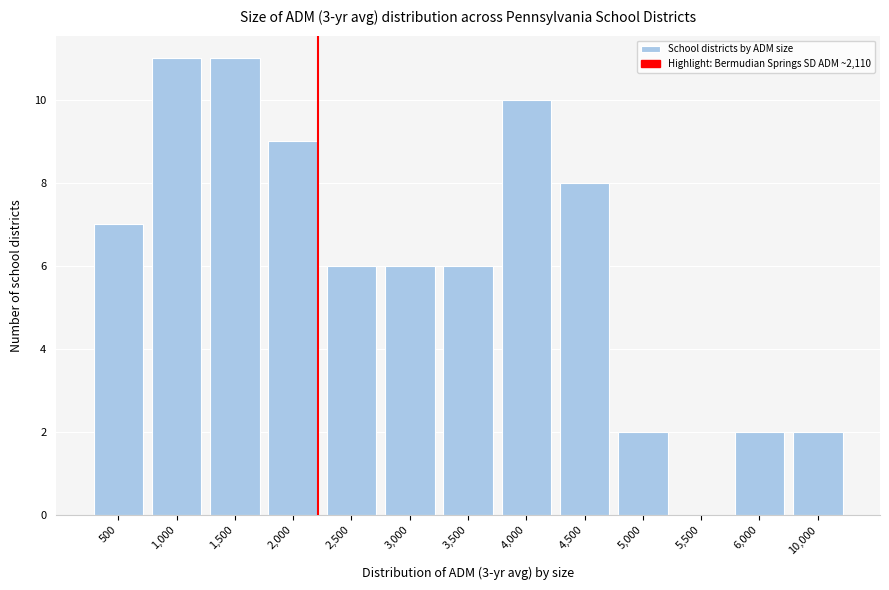

Reading left to right, what are all the values shown in this chart?

500=7	1,000=11	1,500=11	2,000=9	2,500=6	3,000=6	3,500=6	4,000=10	4,500=8	5,000=2	5,500=0	6,000=2	10,000=2